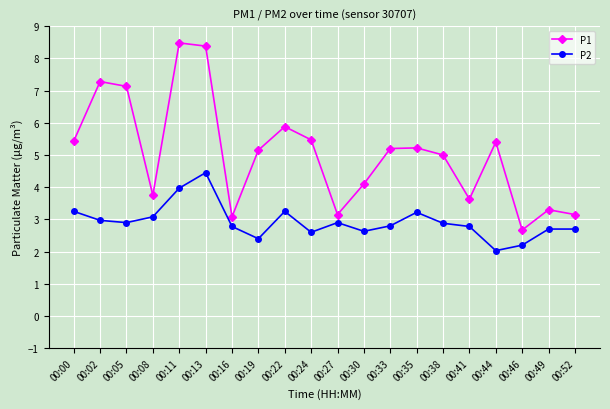

What is the difference between the second highest and second lowest values in the P2 series?

1.8